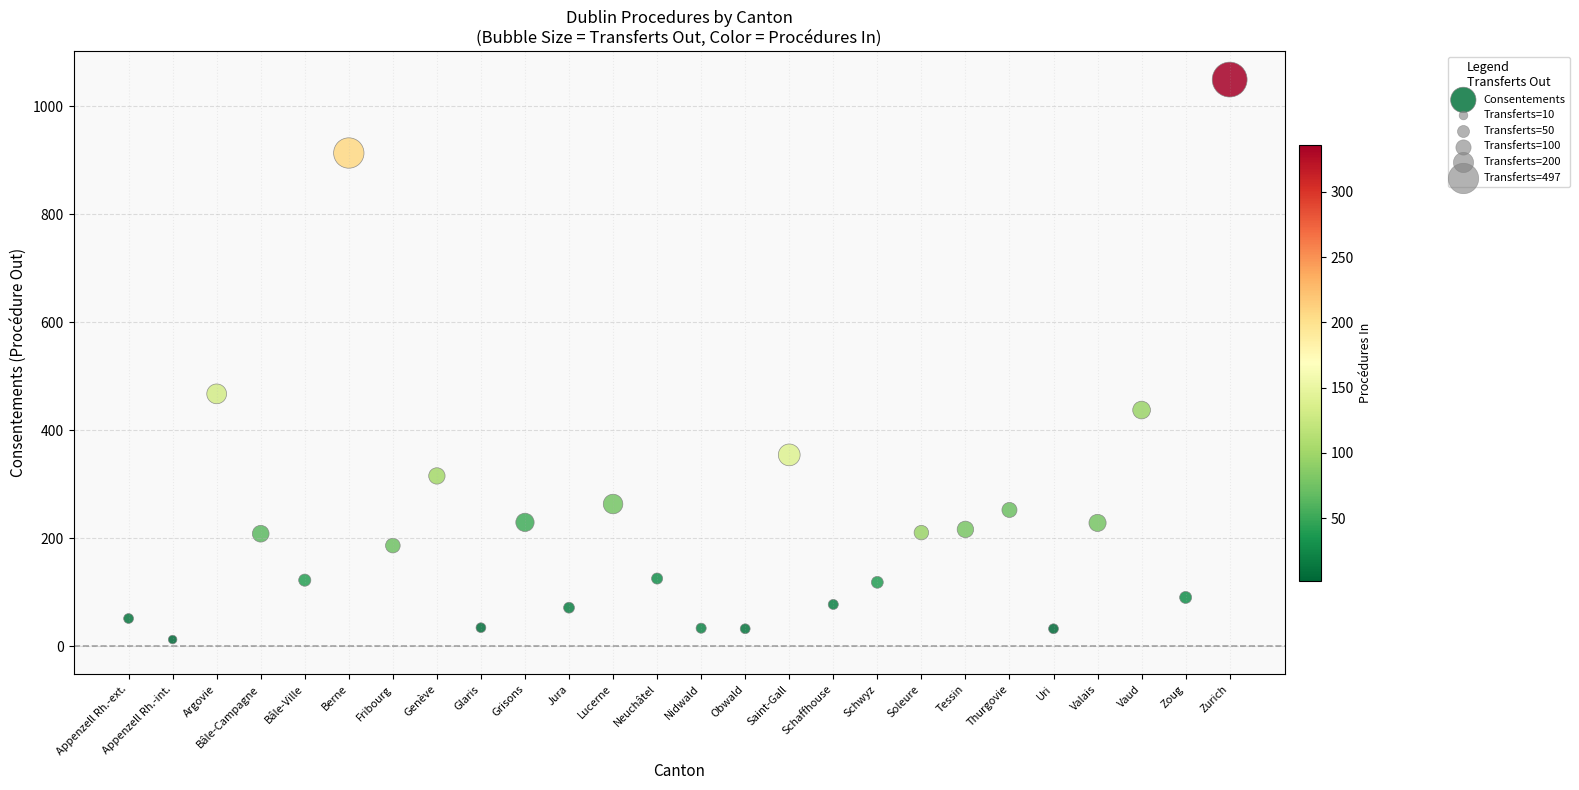

What Y value in the scatter plot is closest to 530?

467